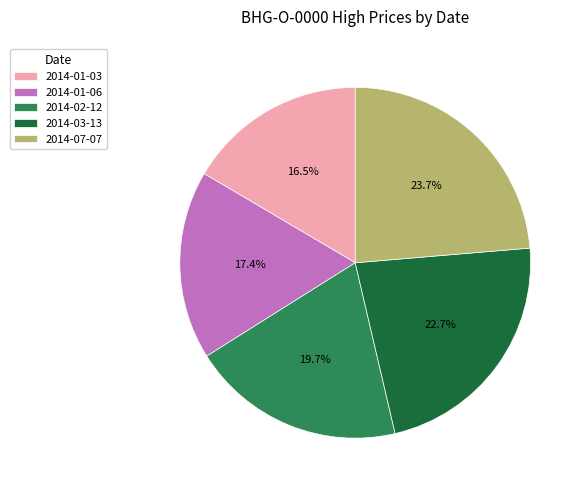

How many slices are in this pie chart?

5